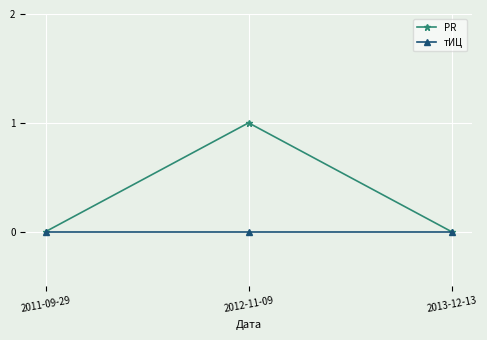

Is the value of тИЦ at 2012-11-09 greater than the value of PR at 2012-11-09?

No